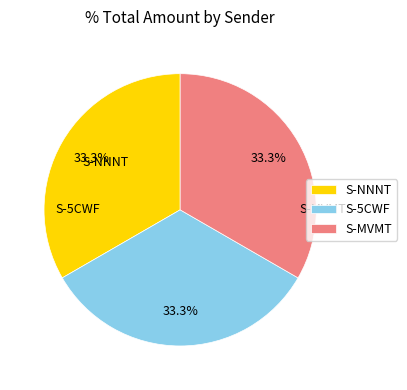

To the nearest percent, what is the average slice percentage?

33%